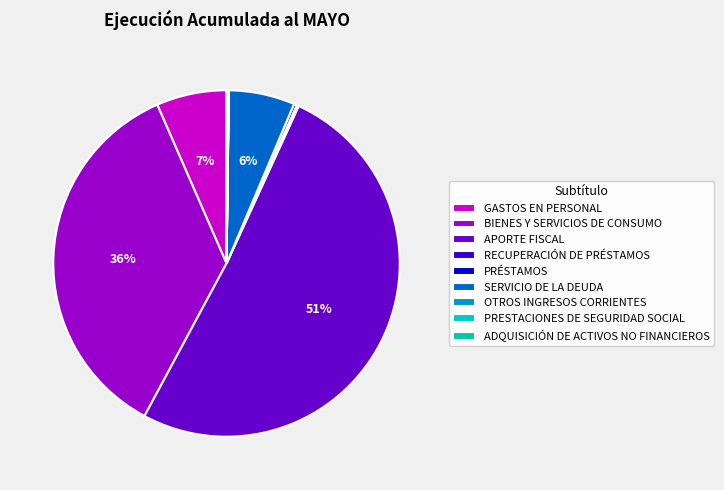

What is the largest slice in the pie chart?

APORTE FISCAL